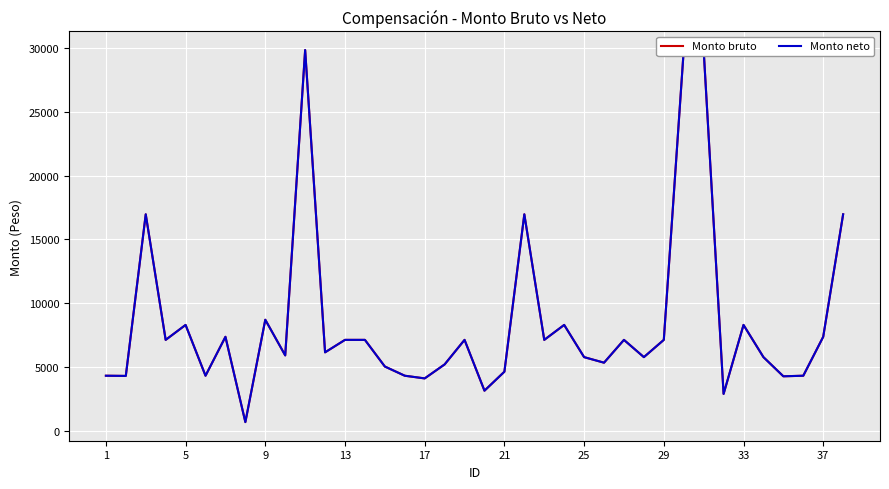

True or false: Monto bruto and Monto neto cross at least once.

False